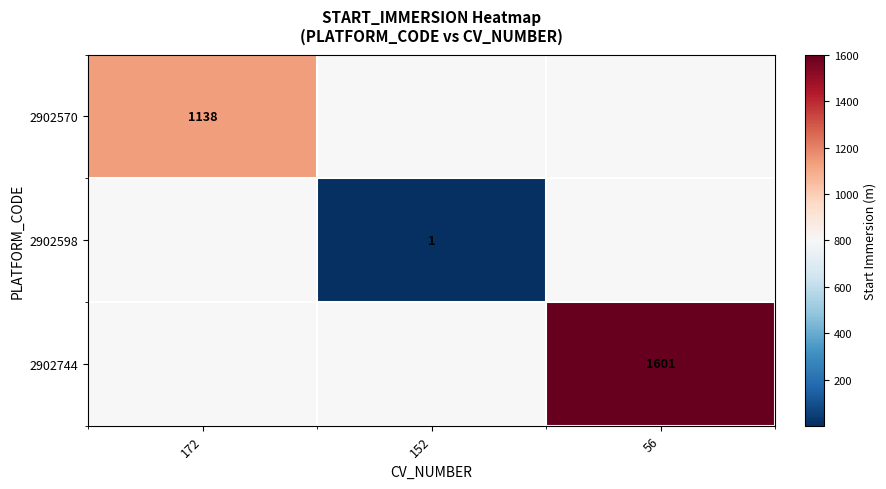

True or false: 2902598 has a value of 2 at 152.

False